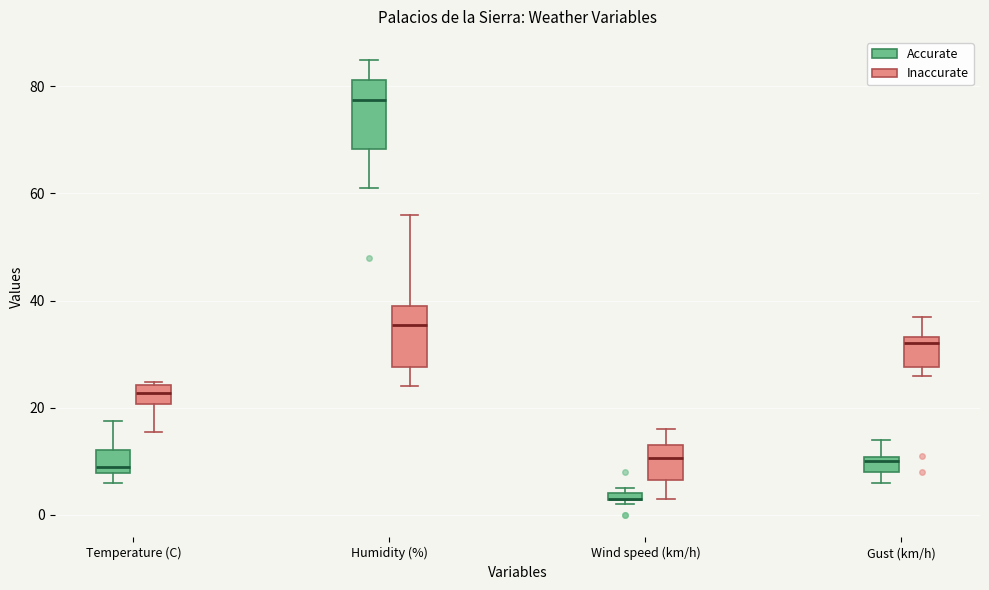

Where does the lower whisker of the box for Wind speed (km/h) (Inaccurate) end on the y-axis? The values are not printed on the chart, so give them approximately, as read against the axis.

4